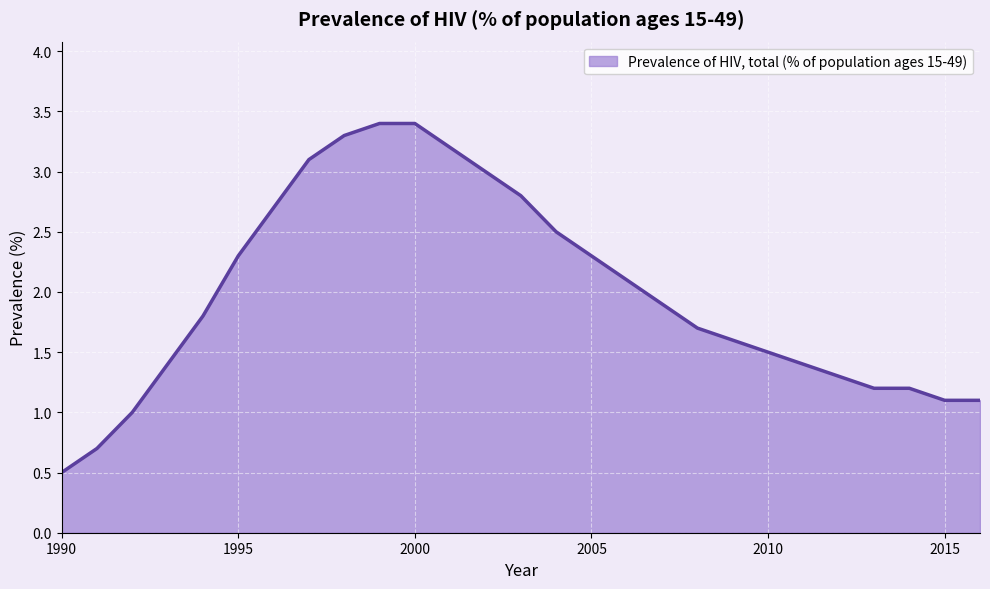

What is the smallest value displayed?

0.5